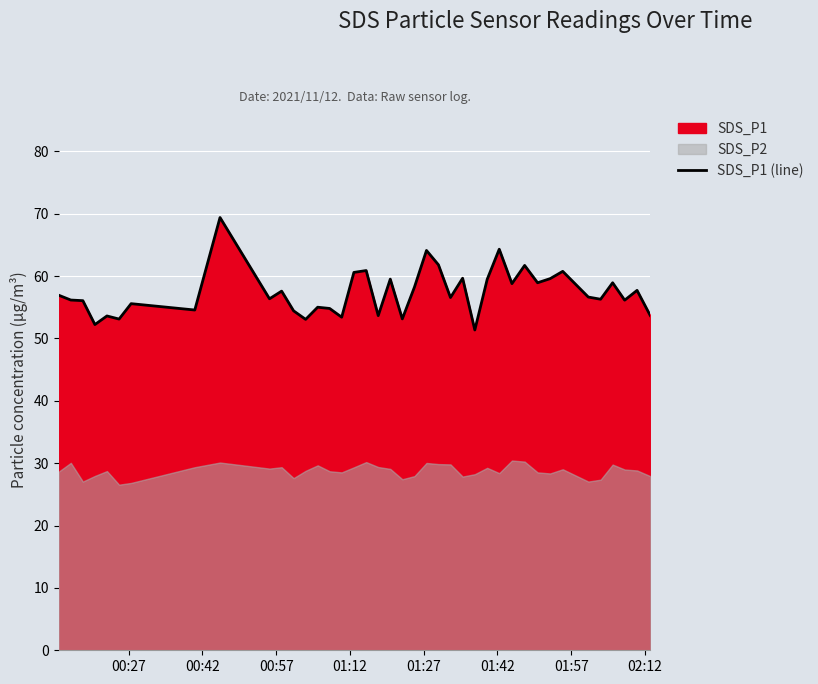

What is the lowest value of the SDS_P1 (line) series?

51.4